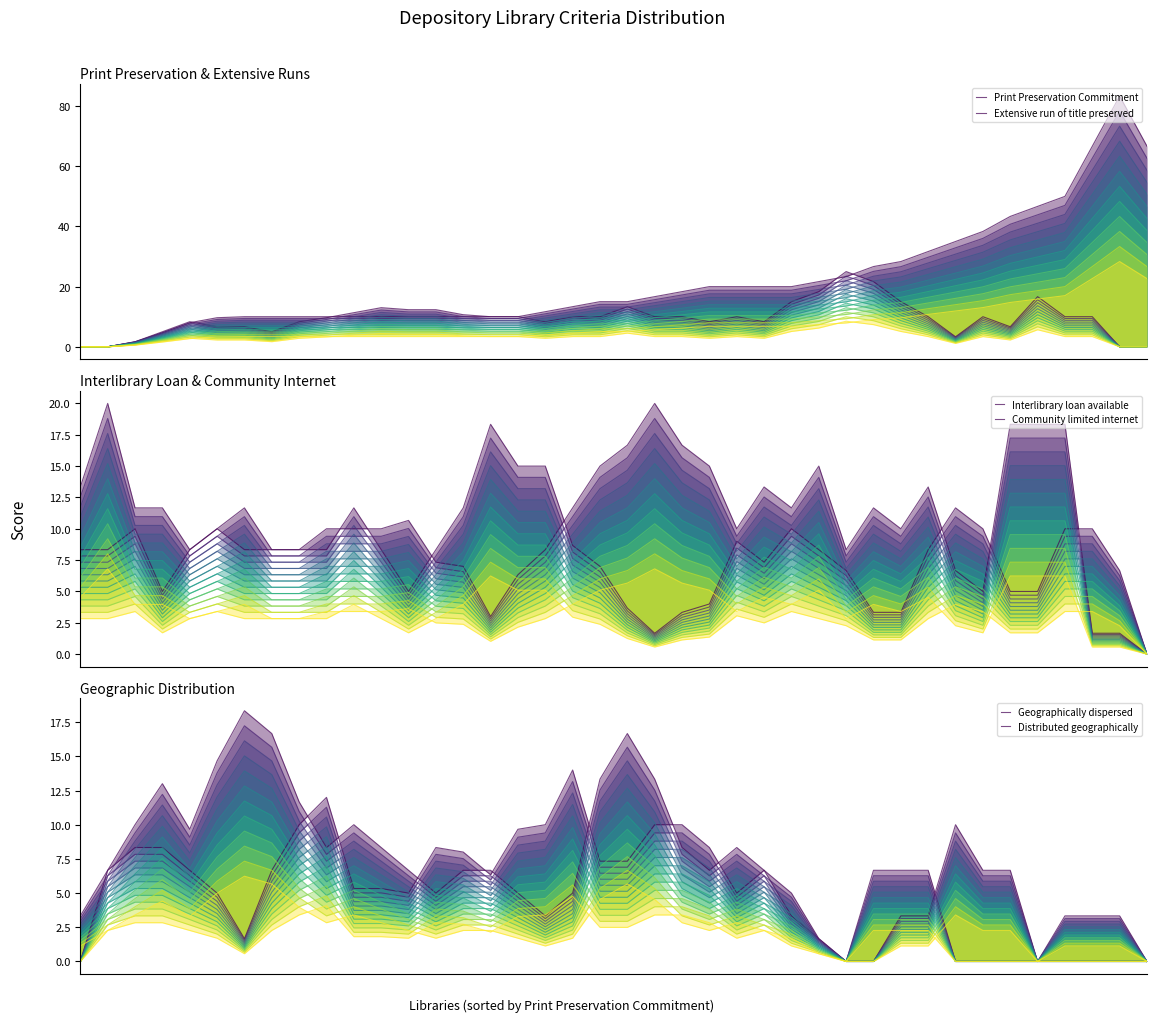

Where is Geographically dispersed nearest to the value 9?

4